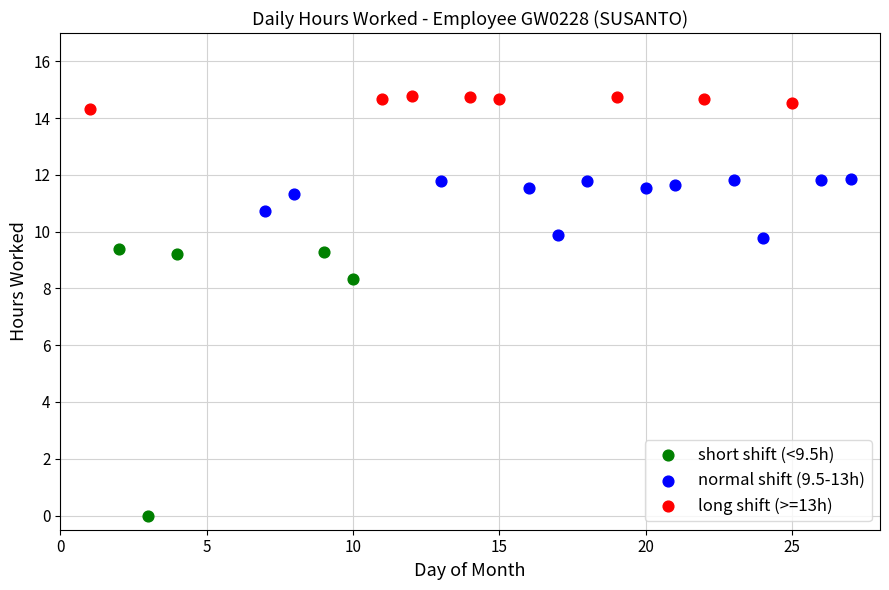

Which series contains the lowest Y value?

short shift (<9.5h)